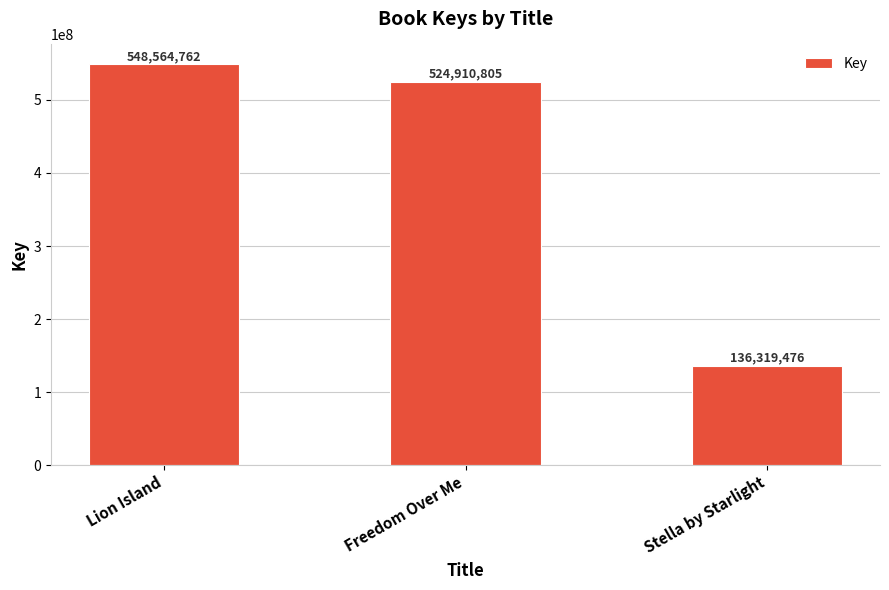

What is the change in value from Freedom Over Me to Stella by Starlight?

-388591329